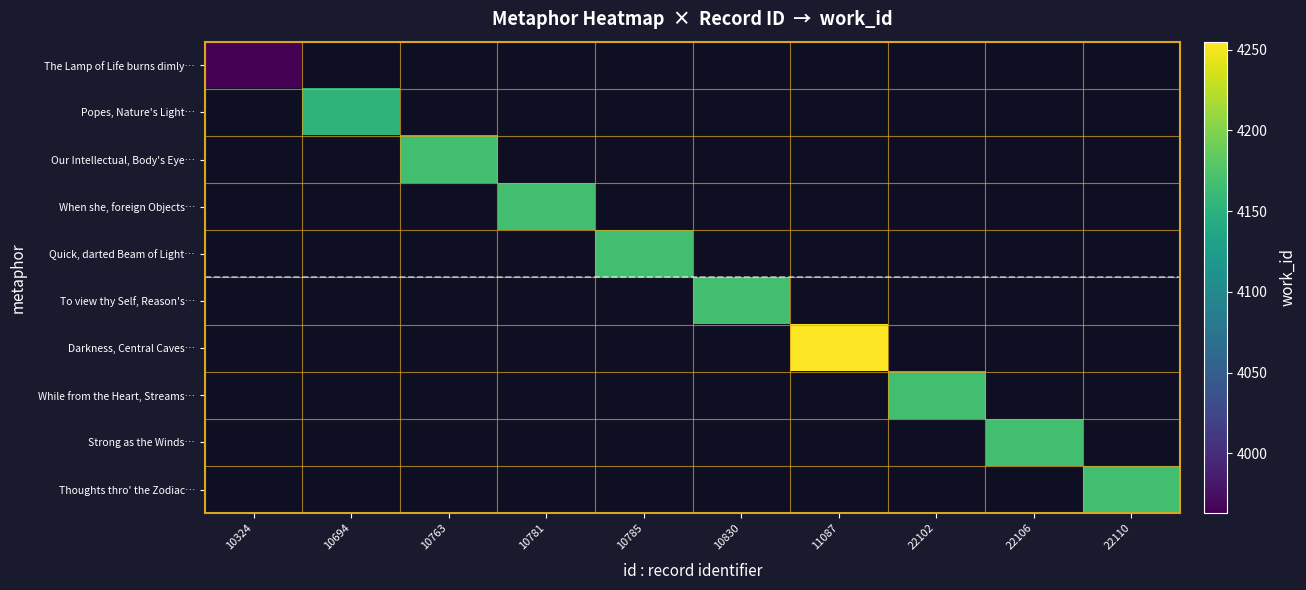

Which has a higher value, 10694 or 11087?

11087